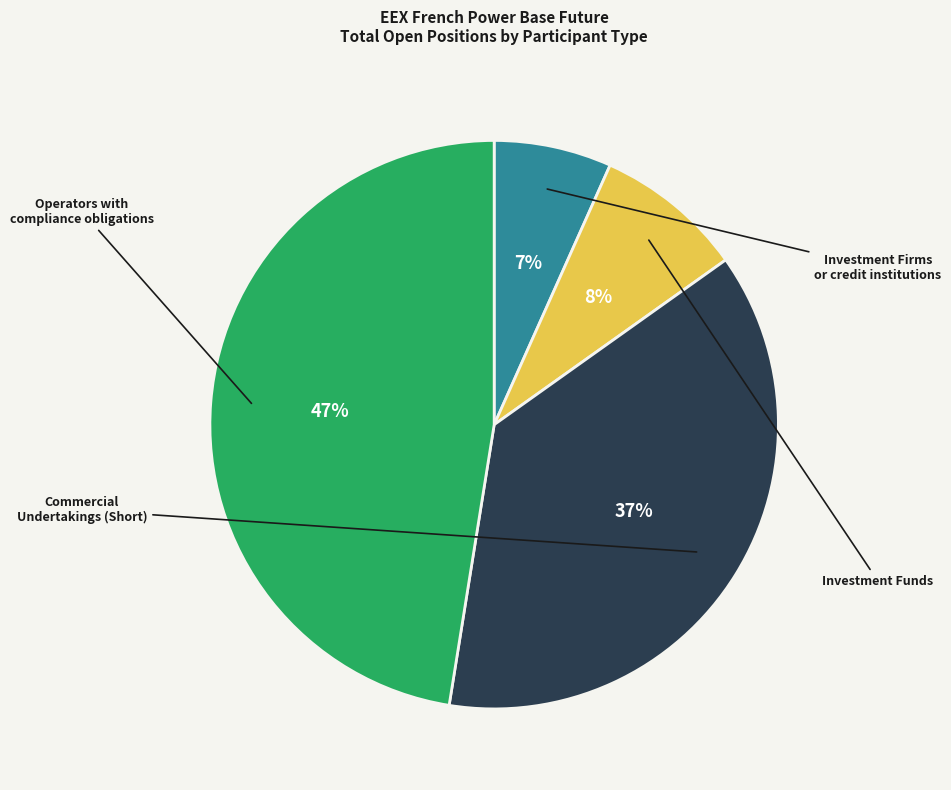

Is there a majority slice in this chart?

No